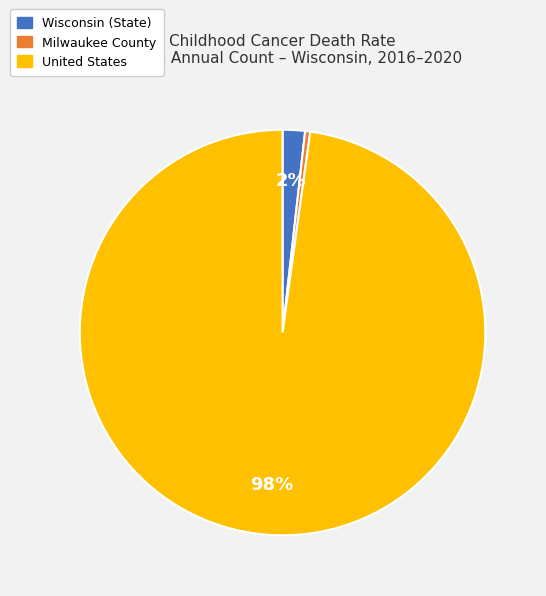

Which category has the smallest portion of the pie?

Milwaukee County